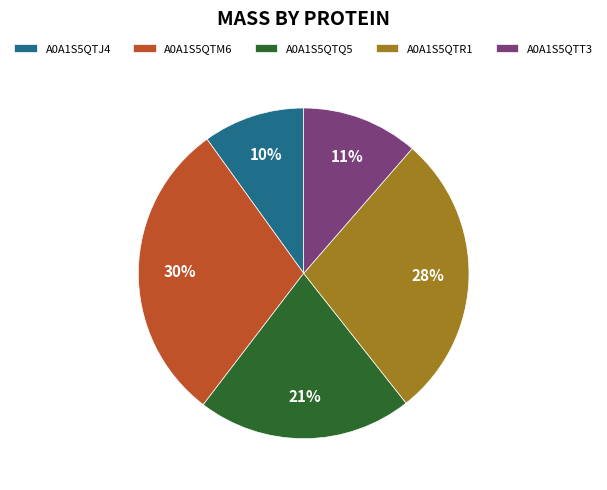

Is there any slice that represents more than half of the pie?

No